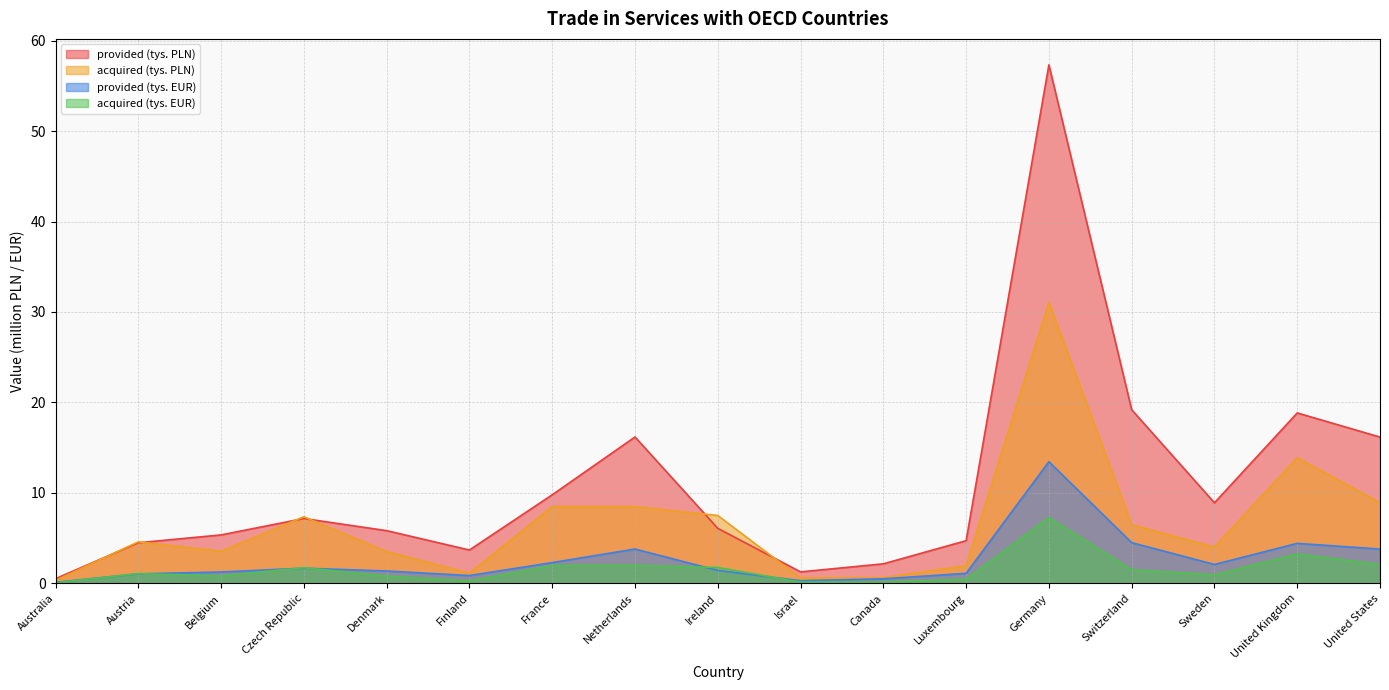

What is the difference between the maximum and minimum values in the acquired (tys. EUR) series?

7.2